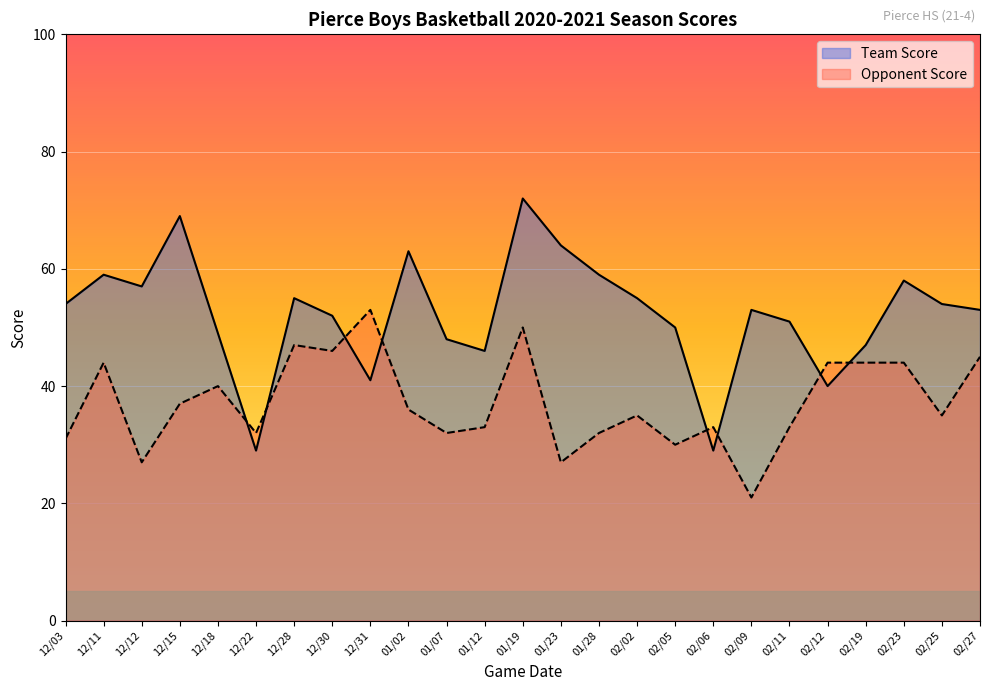

At which label does Team Score first exceed 53?

12/03